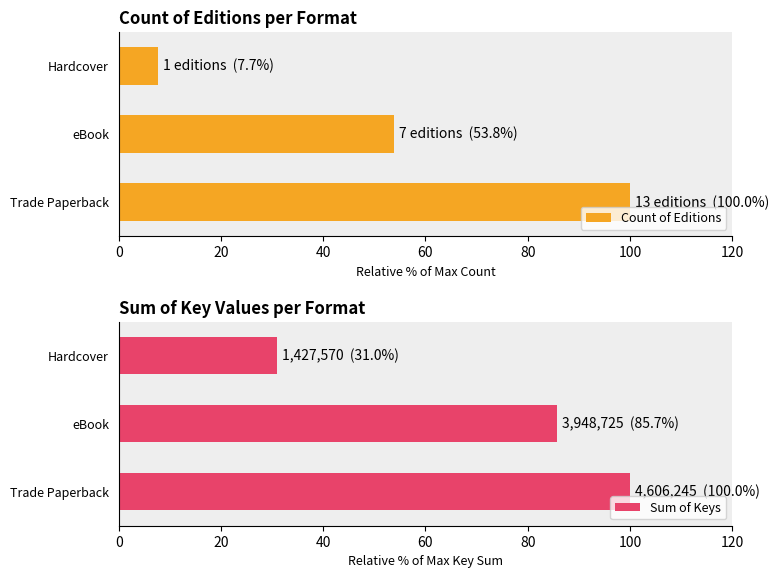

What are all the series names shown in the legend?

Count of Editions, Sum of Keys